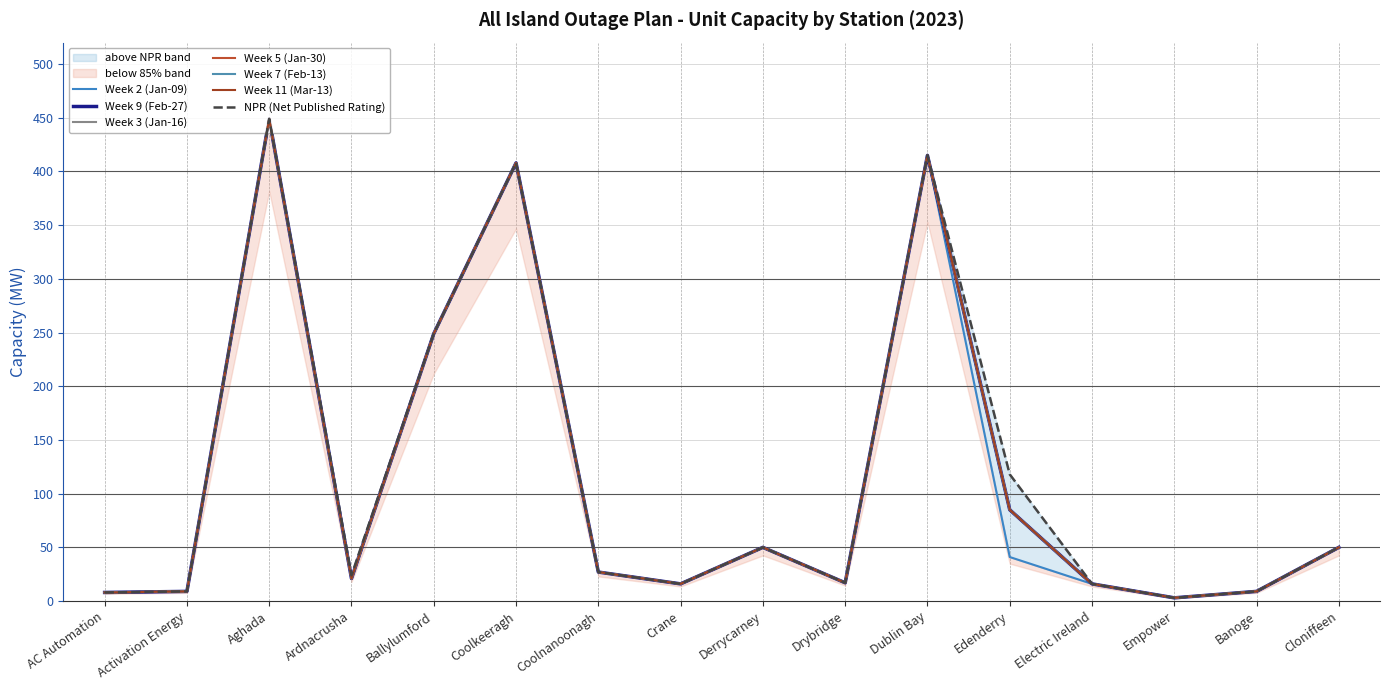

Is the value of Week 11 (Mar-13) at Ballylumford greater than the value of Week 2 (Jan-09) at AC Automation?

Yes